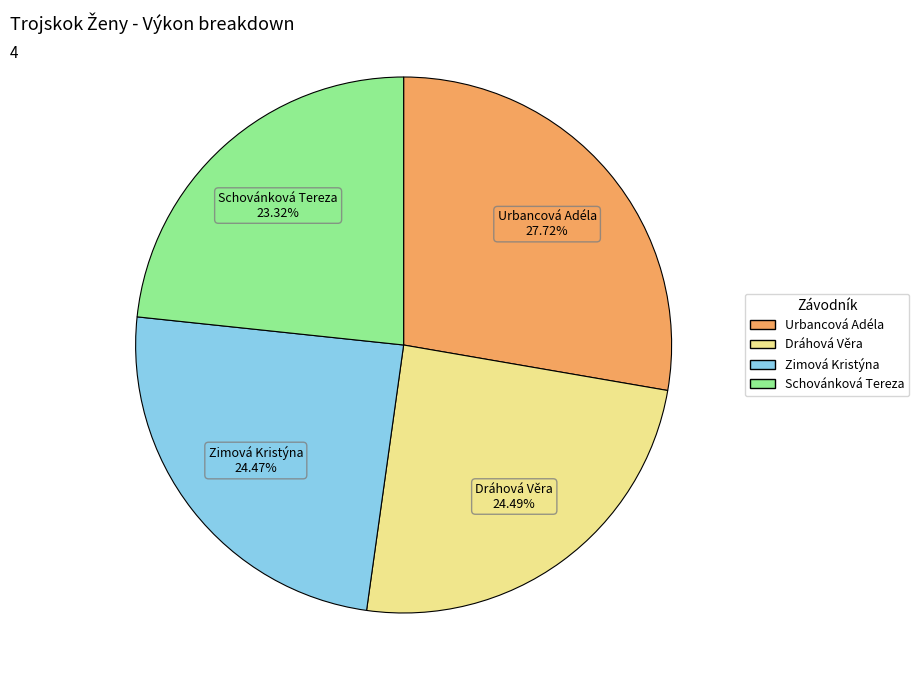

The Zimová Kristýna slice represents 34% of the pie. True or false?

False